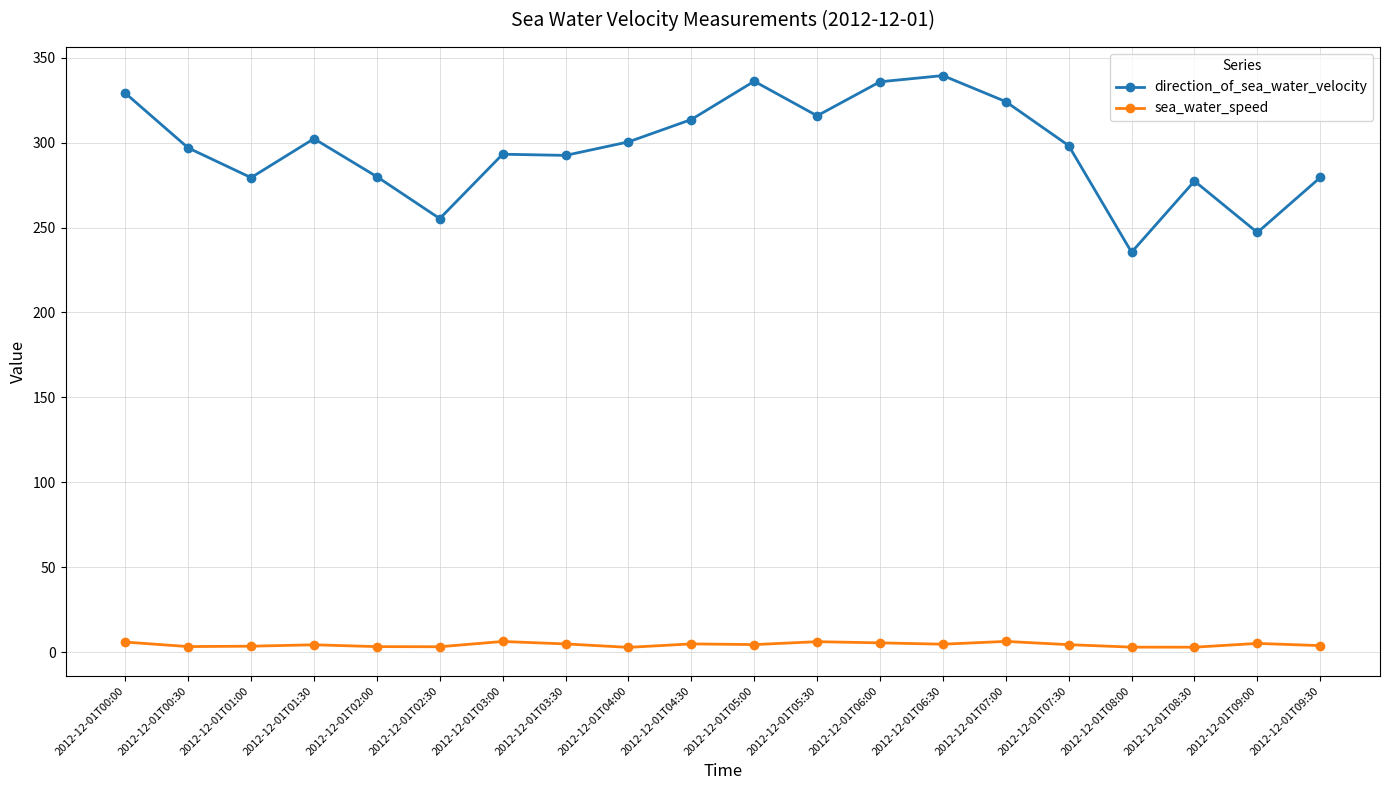

What is the maximum value shown in the chart?

339.5